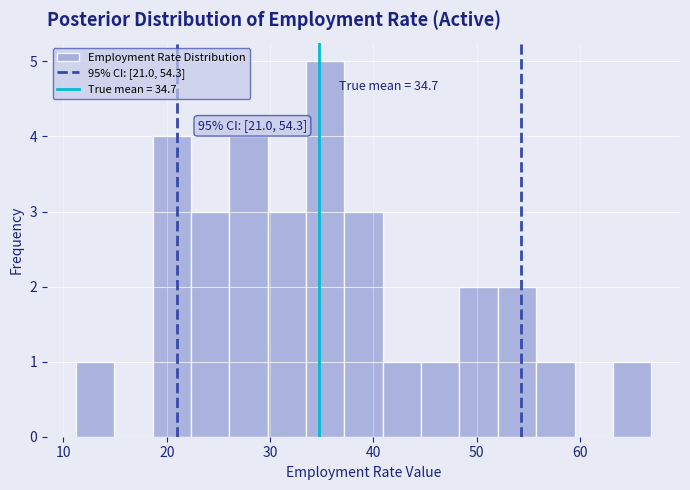

Read against the x-axis, roughly where is the centre of the tallest bar?

35